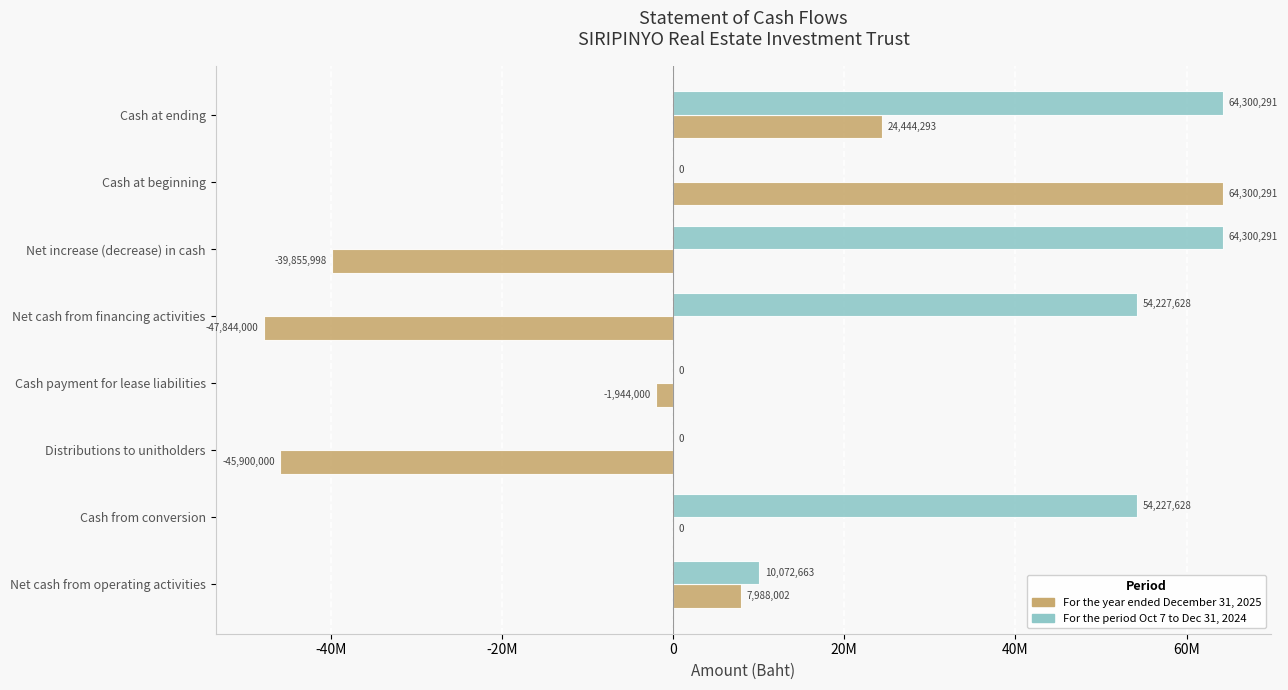

What are all the series names shown in the legend?

For the year ended December 31, 2025, For the period Oct 7 to Dec 31, 2024